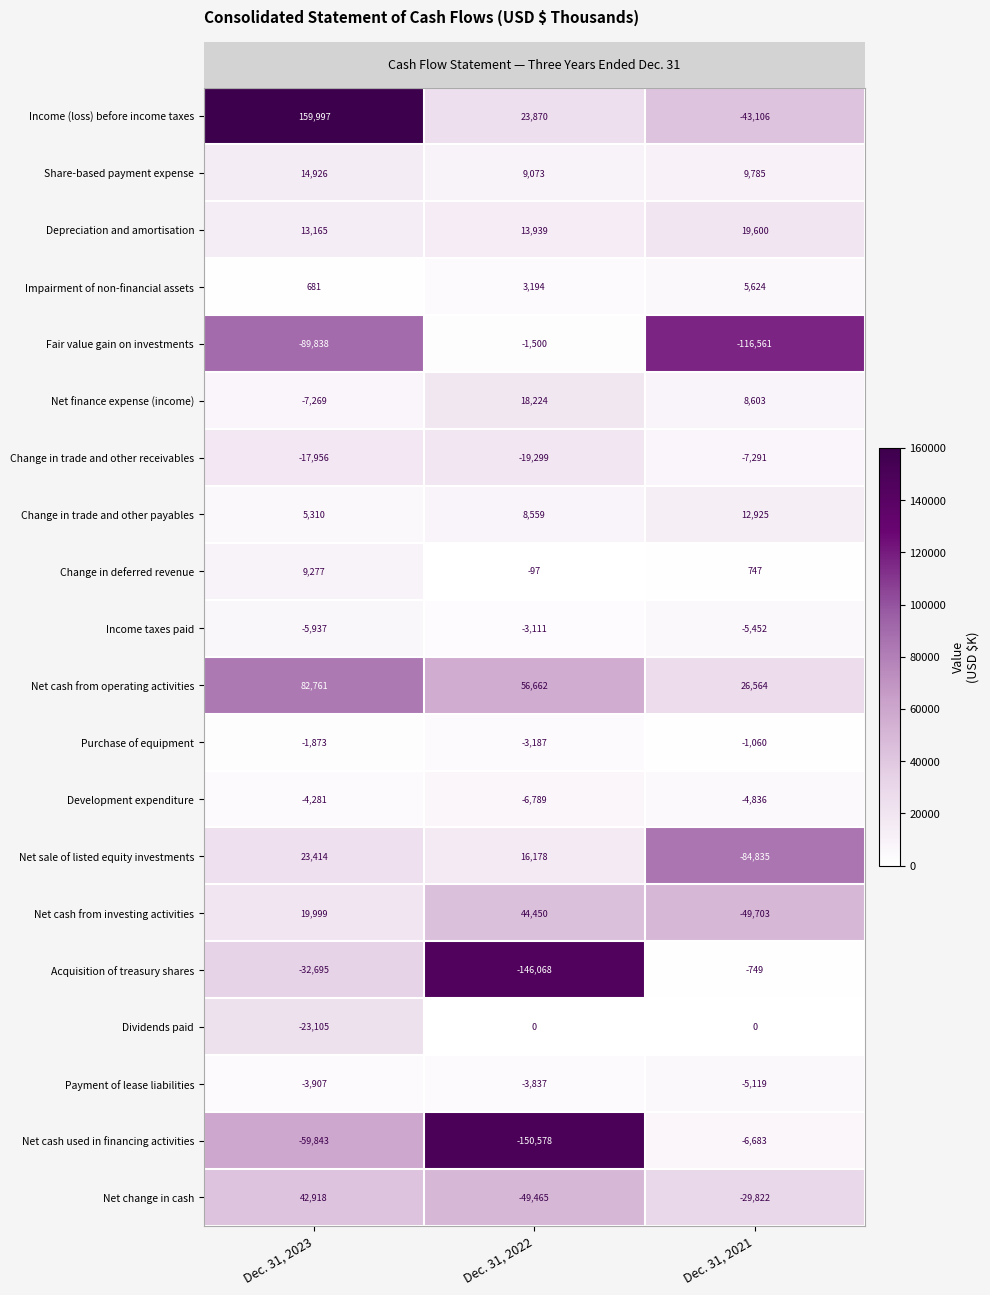

What value does the Development expenditure series have at Dec. 31, 2021?

-4836